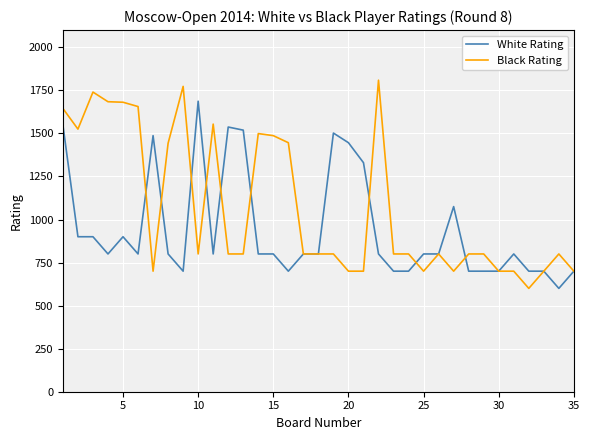

What are all the series names shown in the legend?

White Rating, Black Rating